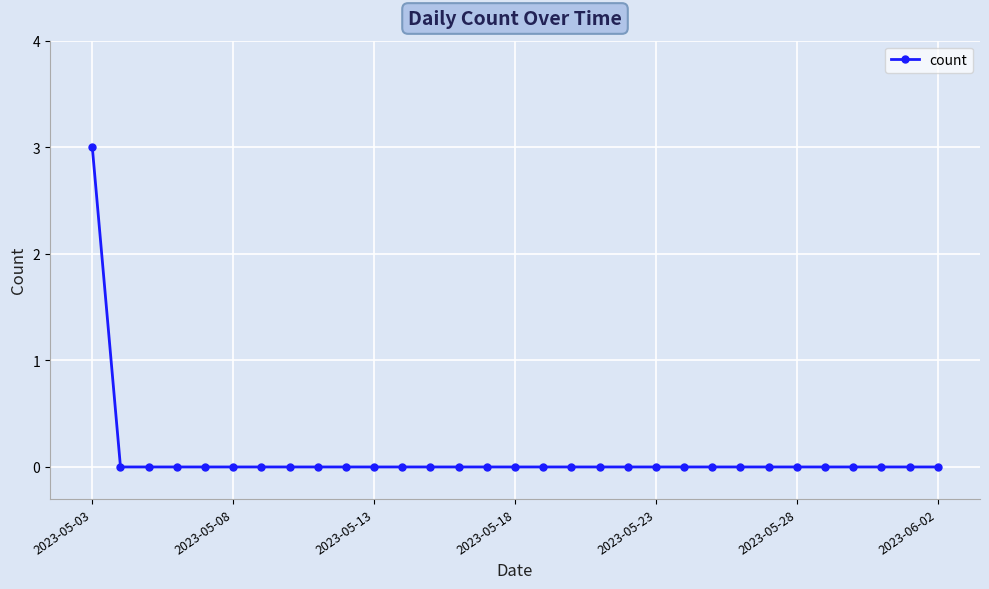

How many values are between 0 and 1?

30